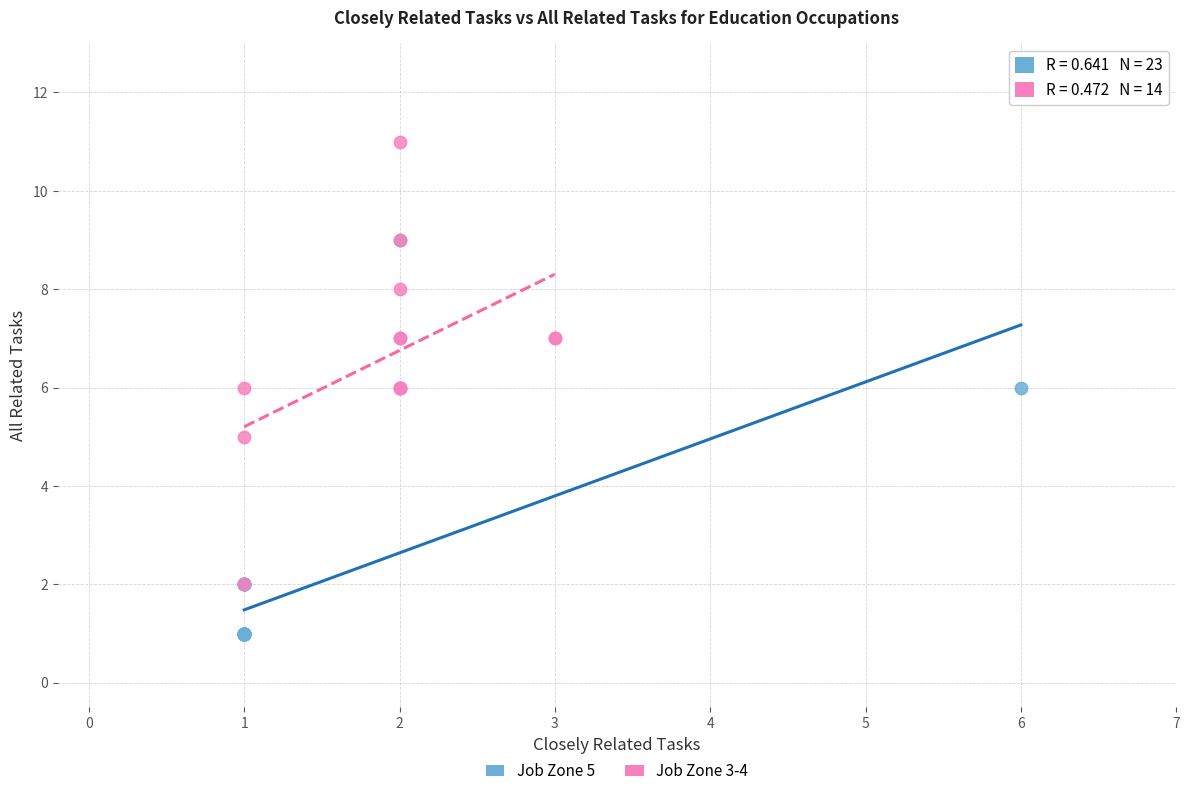

Which series reaches the maximum Y coordinate?

Job Zone 3-4